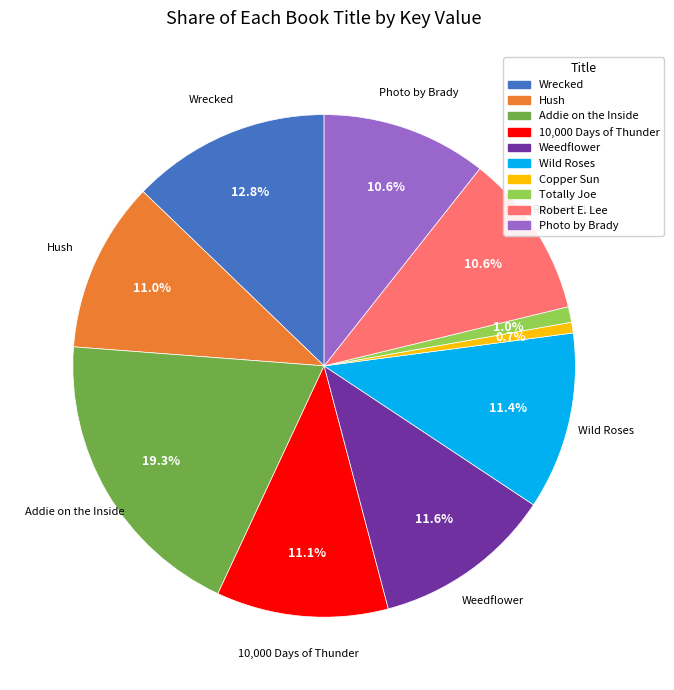

To the nearest percent, what is the average slice percentage?

10%